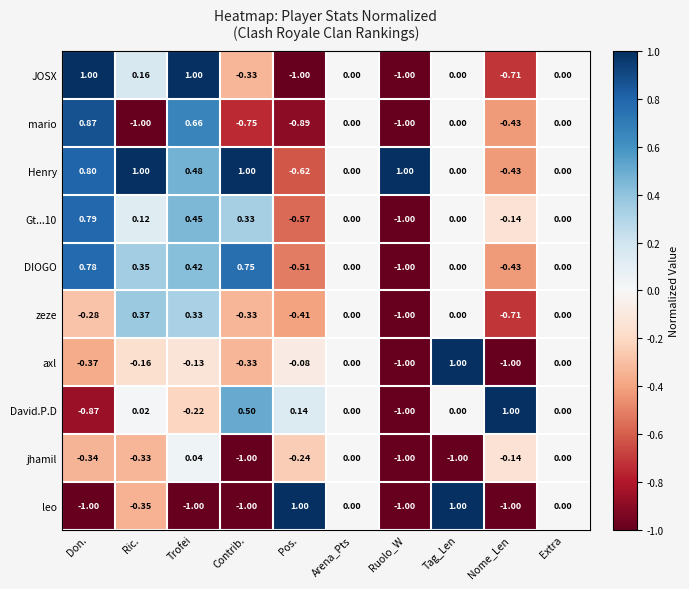

At which label does Gt...10 reach its minimum?

Ruolo_W